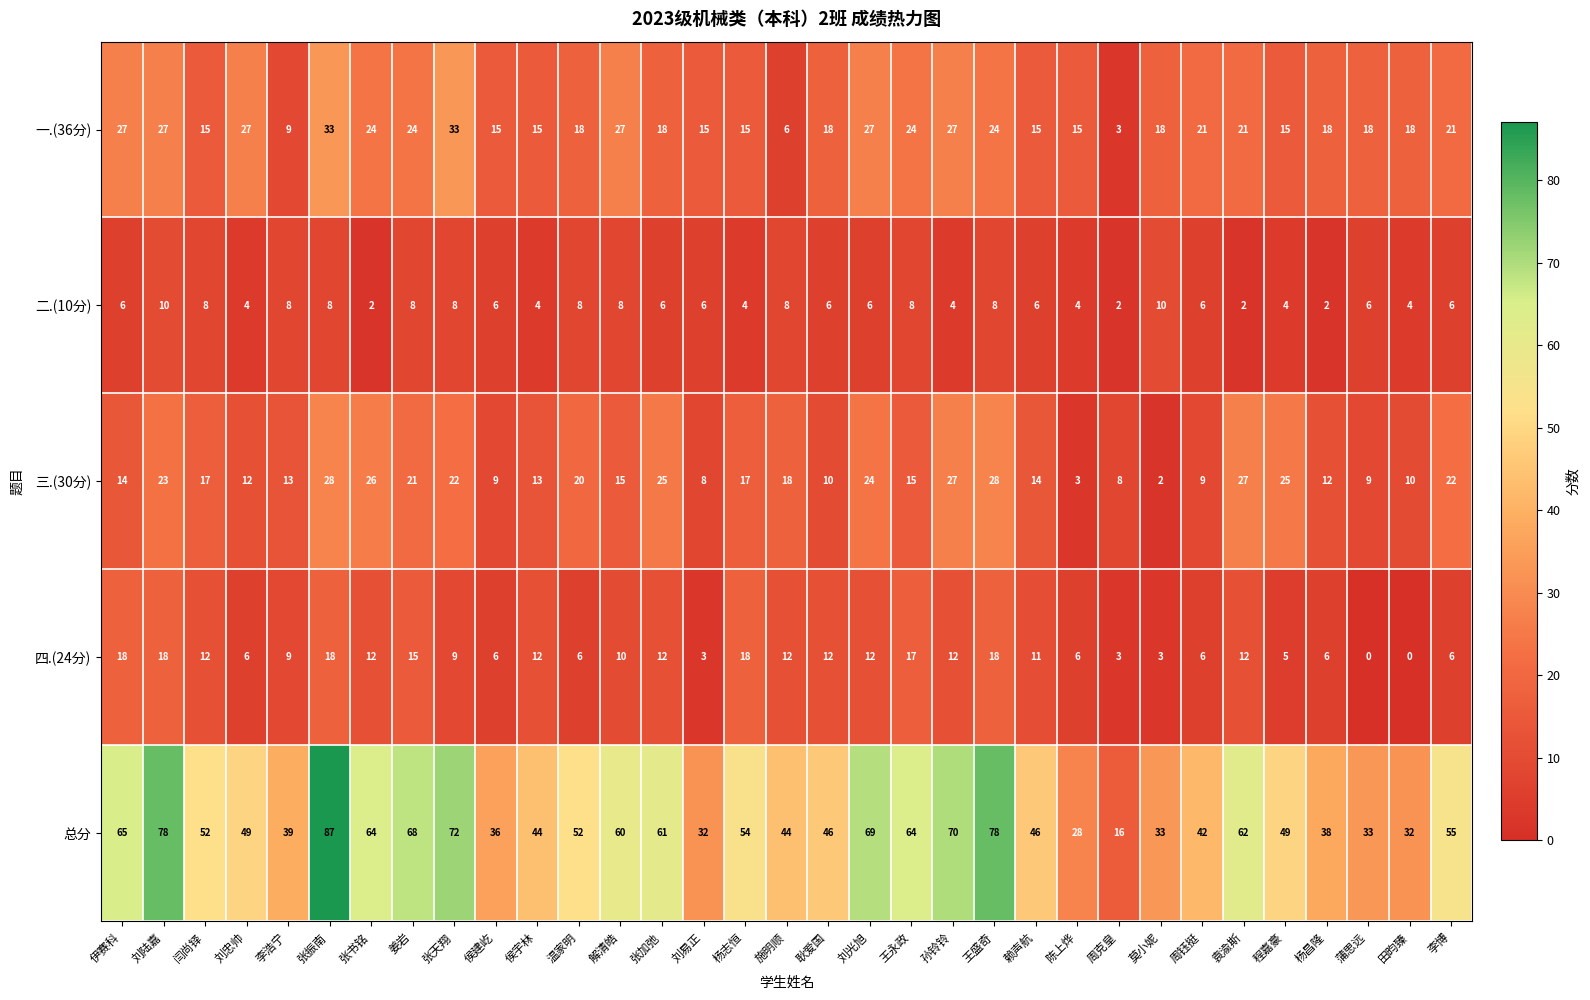

Which label corresponds to the largest value in the chart?

张振南